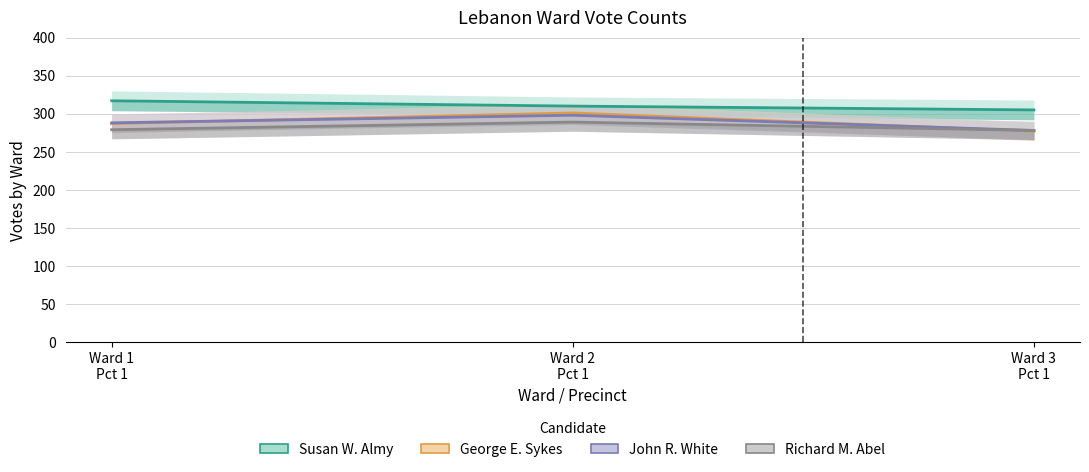

What is the difference between the maximum and second lowest values in the George E. Sykes series?

14